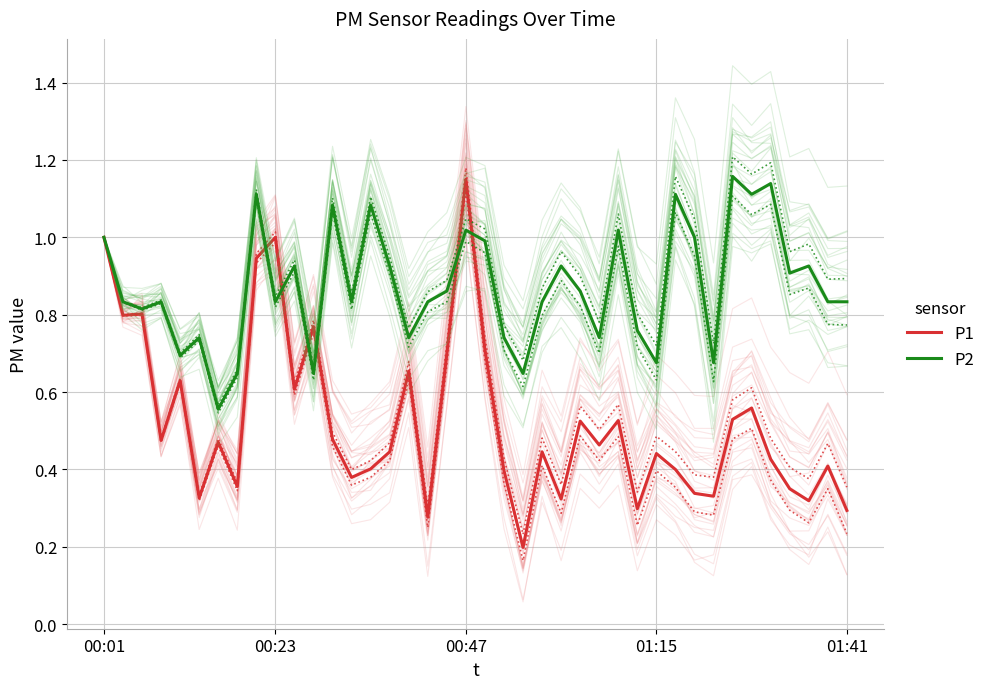

At which label does P1 reach its peak?

00:47